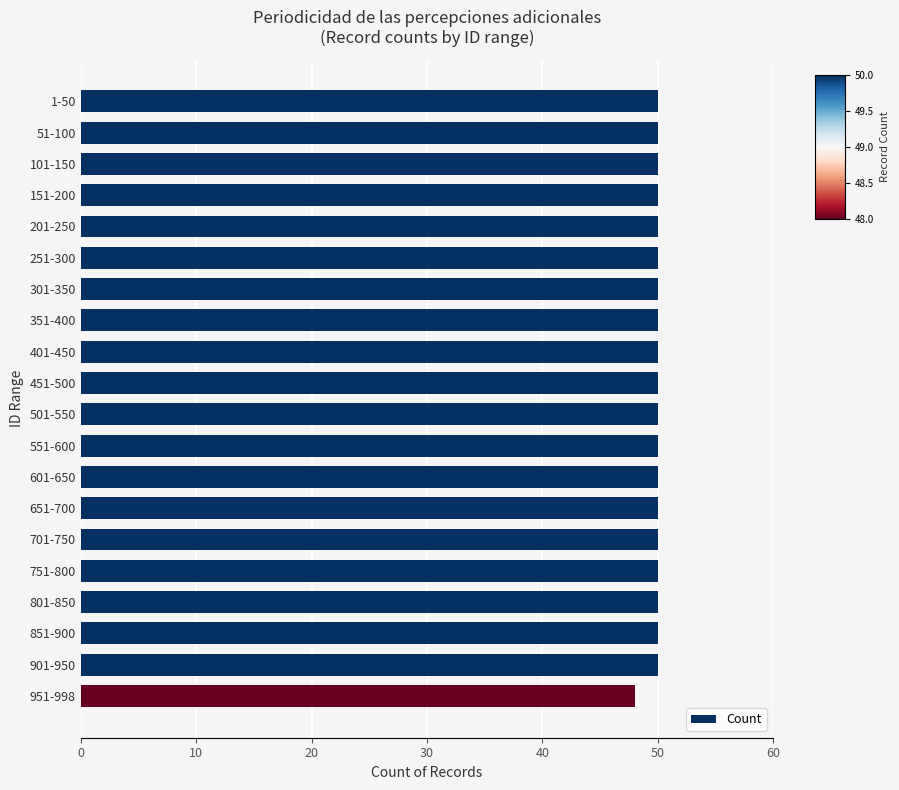

What is the average value?

50